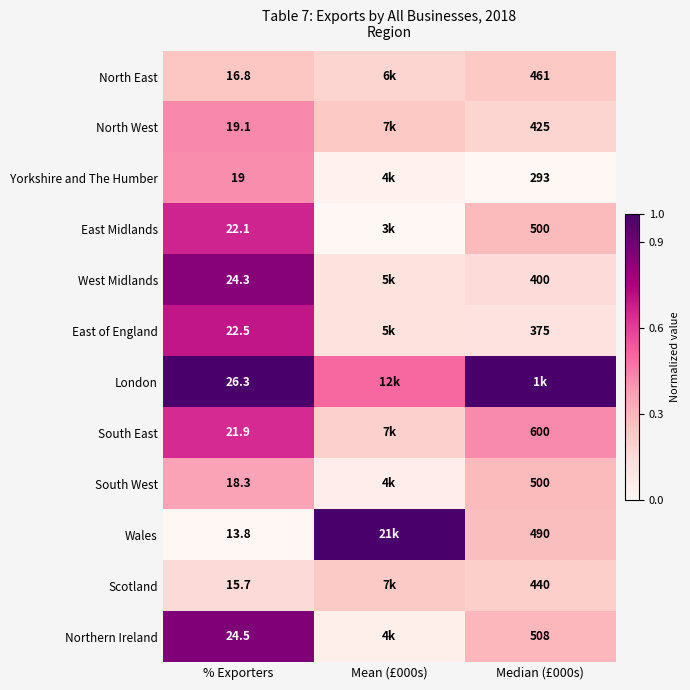

Is it true that East Midlands equals 0.2 at Mean (£000s)?

False